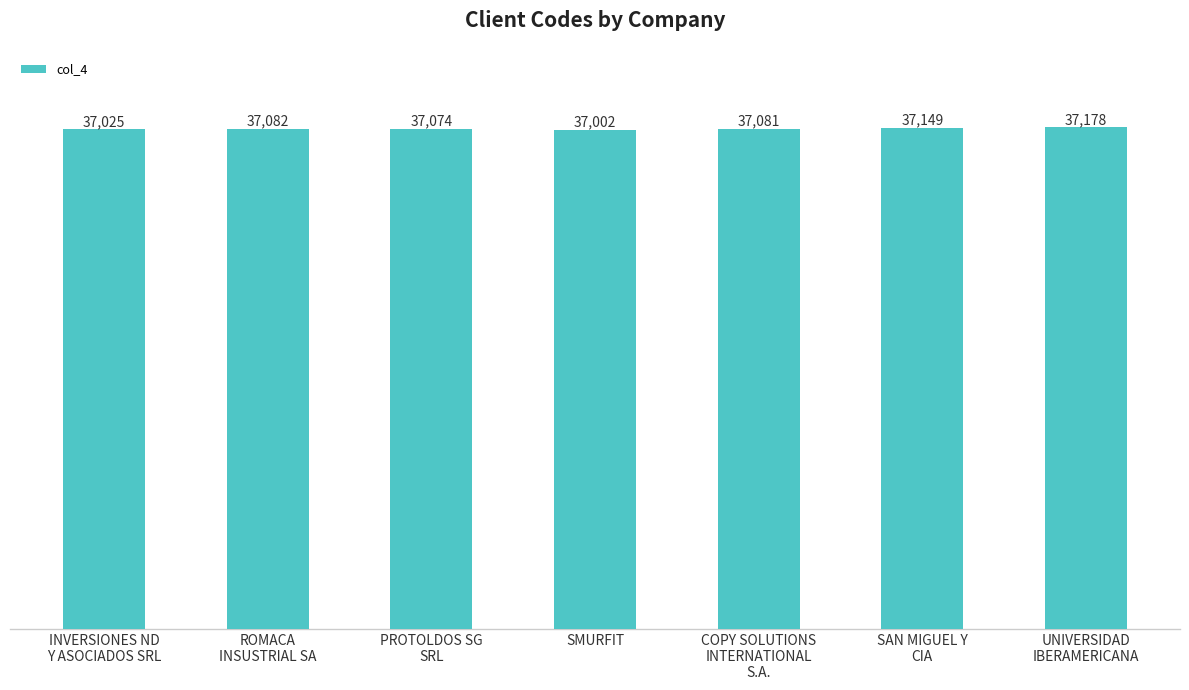

True or false: the data shows 37002 at SMURFIT.

True